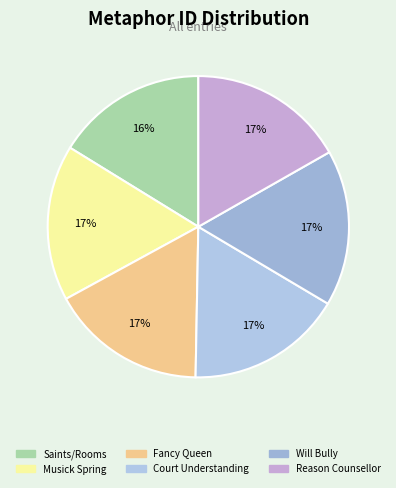

Which slice is the smallest?

Saints/Rooms